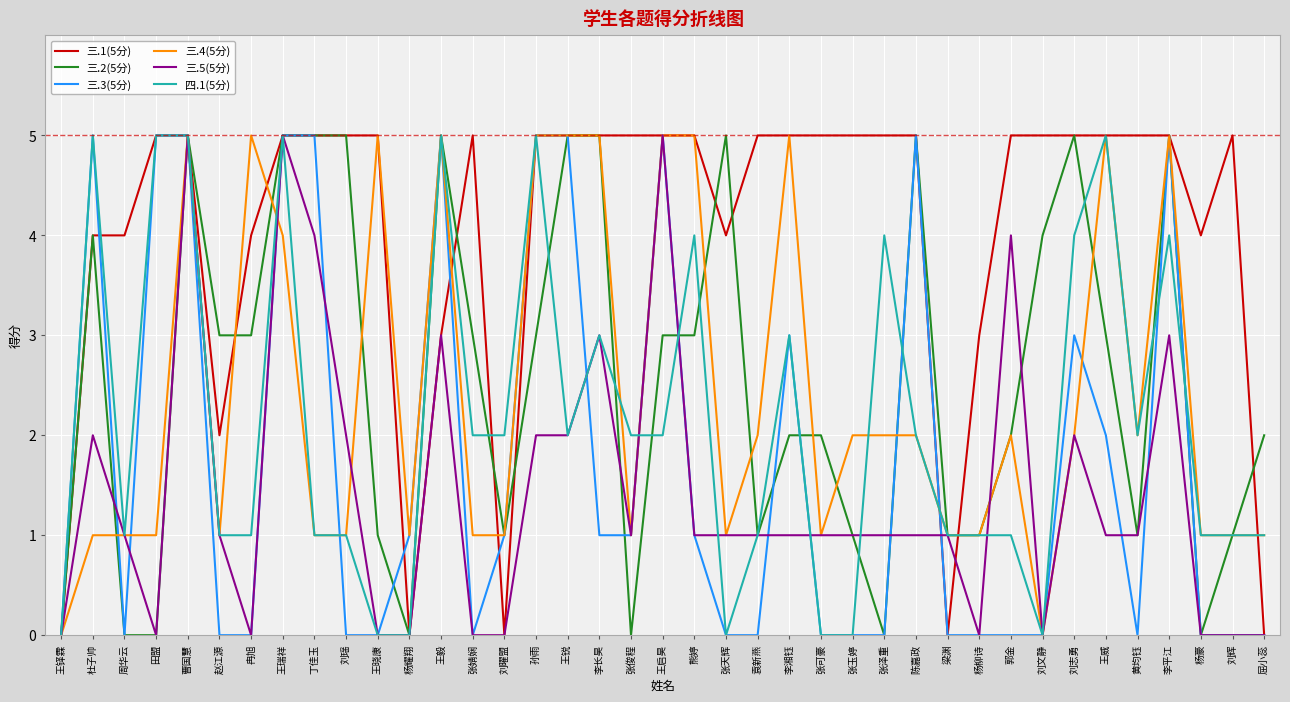

How many distinct data groups are displayed?

6